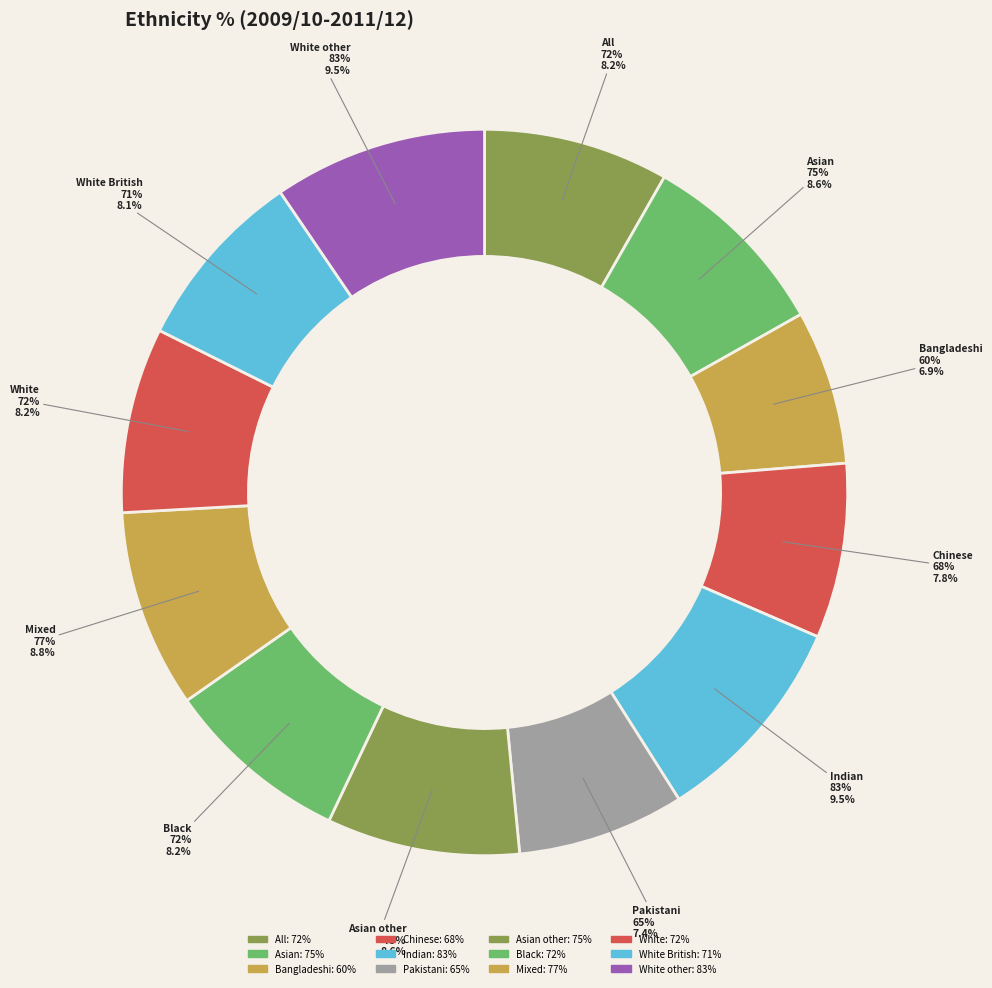

How many segments does this pie chart have?

12